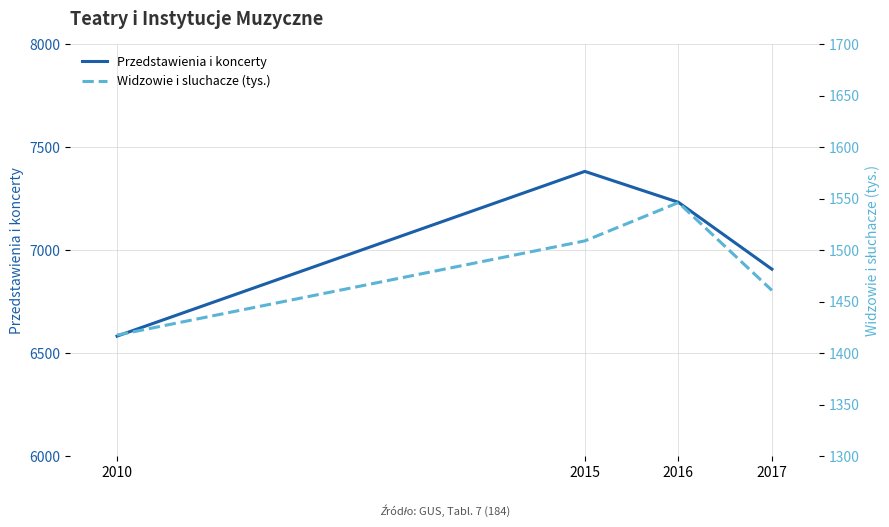

What is the difference between the highest and lowest values at 2017?

5447.0